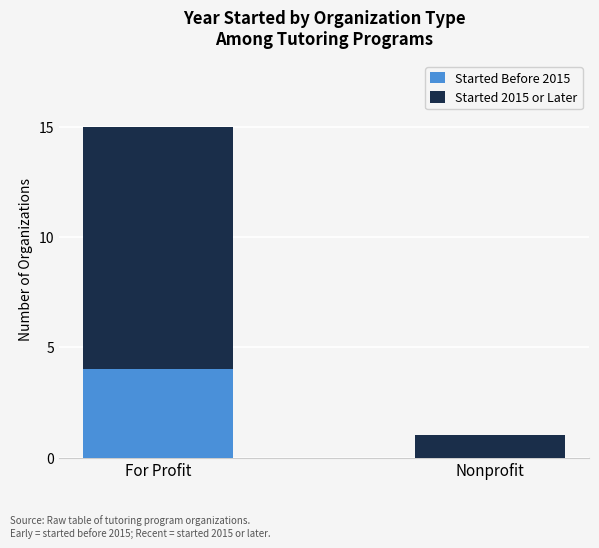

At which label does Started Before 2015 reach its peak?

For Profit